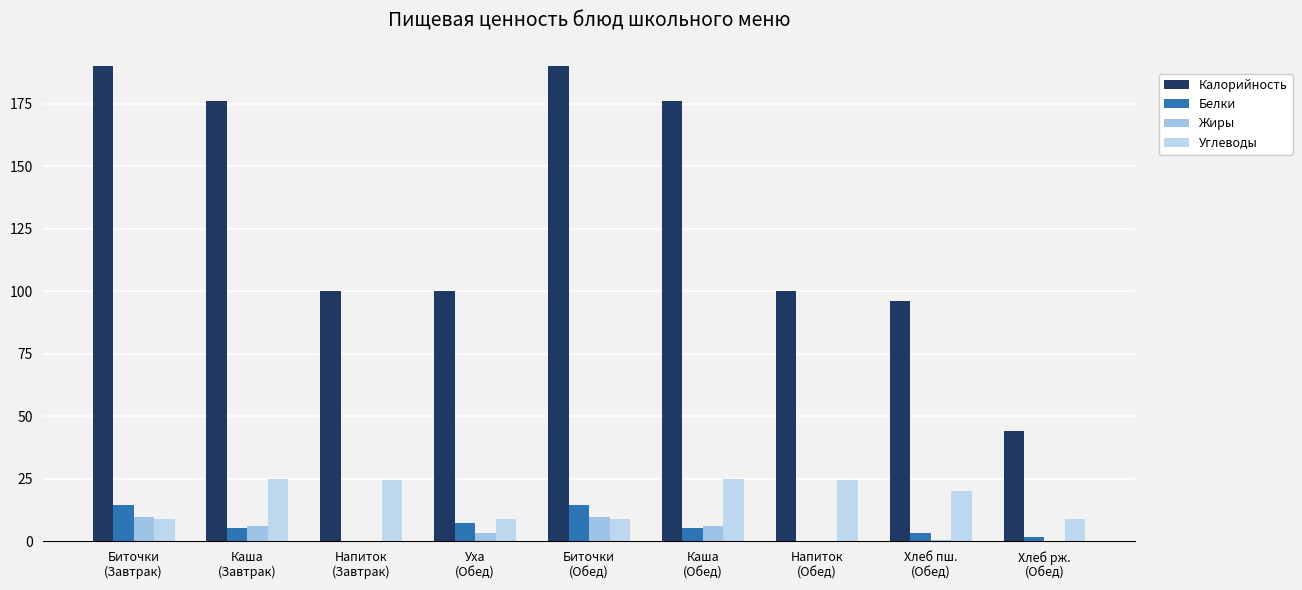

Which series has the largest range (max minus min)?

Калорийность